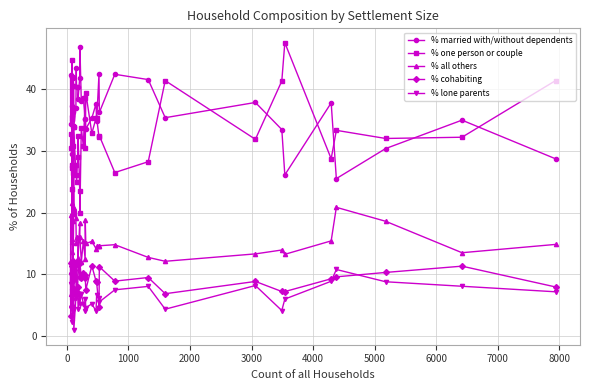

What is the lowest value of the % one person or couple series?

19.8